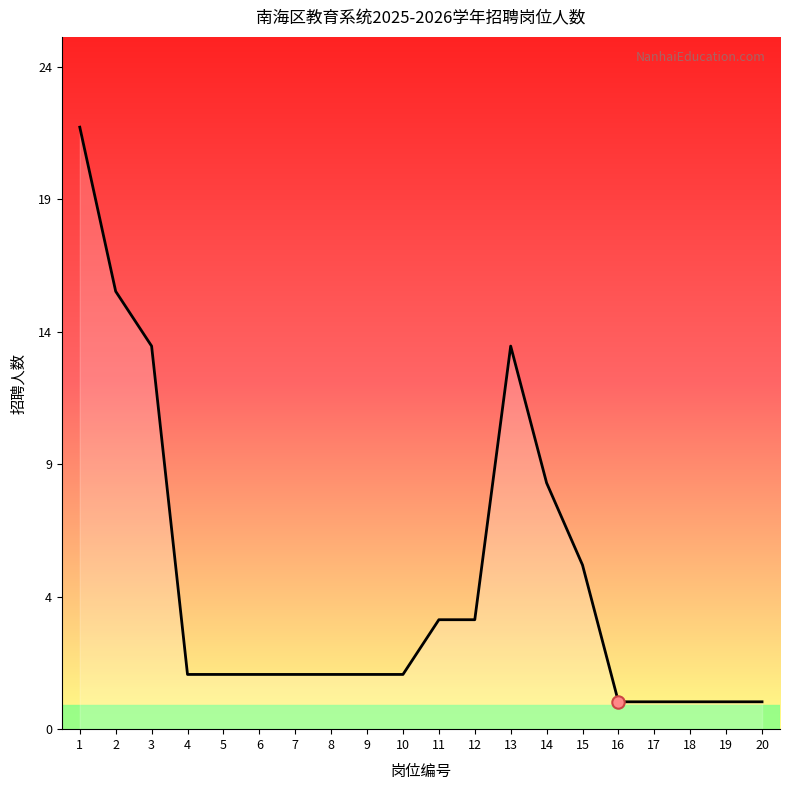

What is the change in value from 8 to 12?

+2